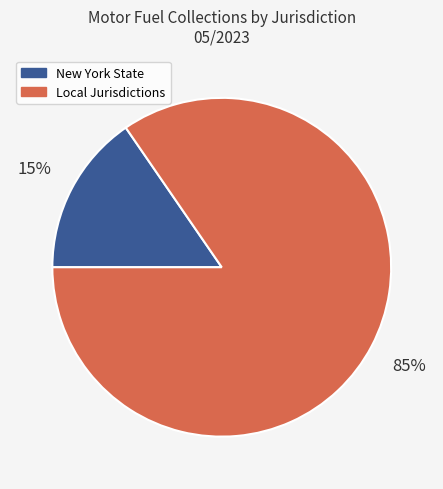

Is there a majority slice in this chart?

Yes